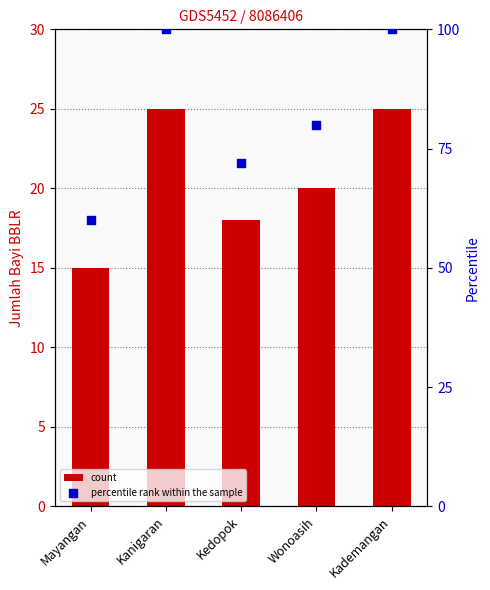

Which series has the largest total across all categories?

percentile rank